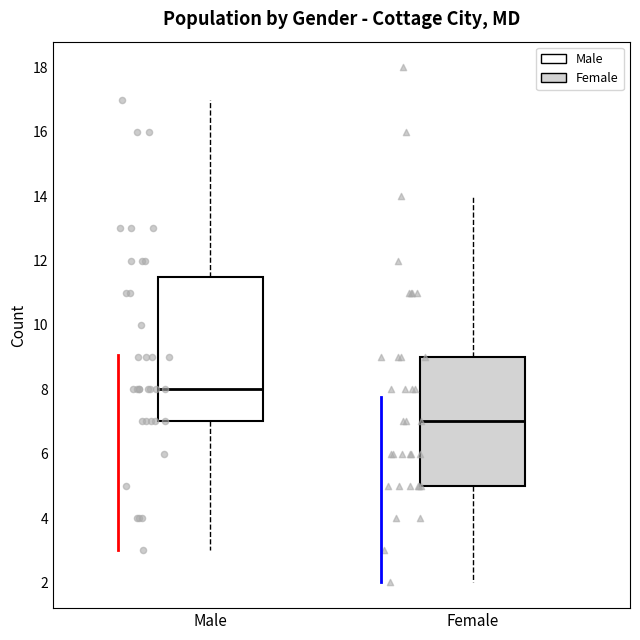

Which box has the lowest median line?

Female